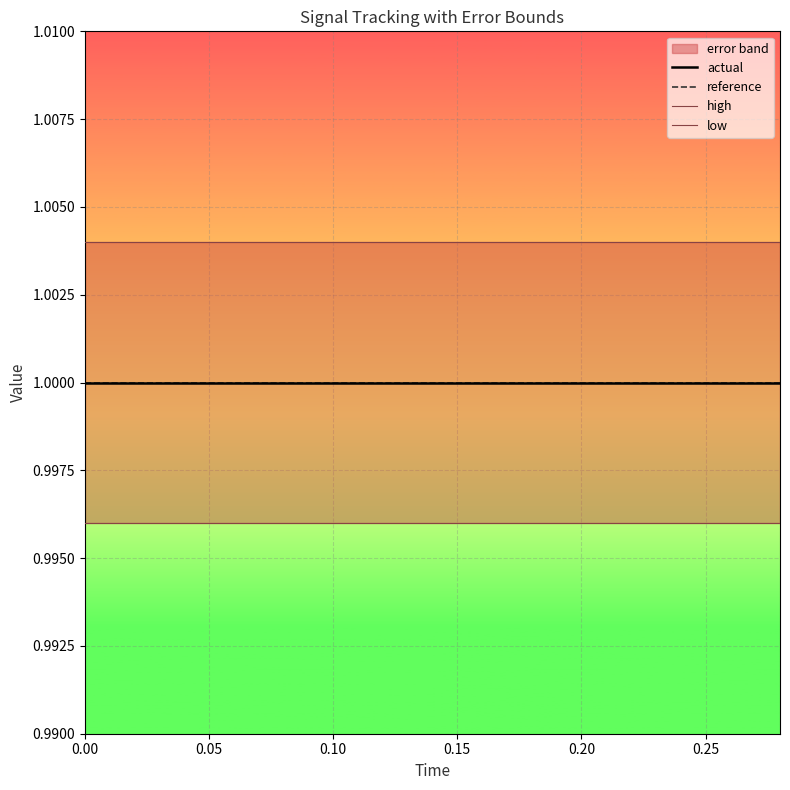

True or false: reference and high cross at least once.

False